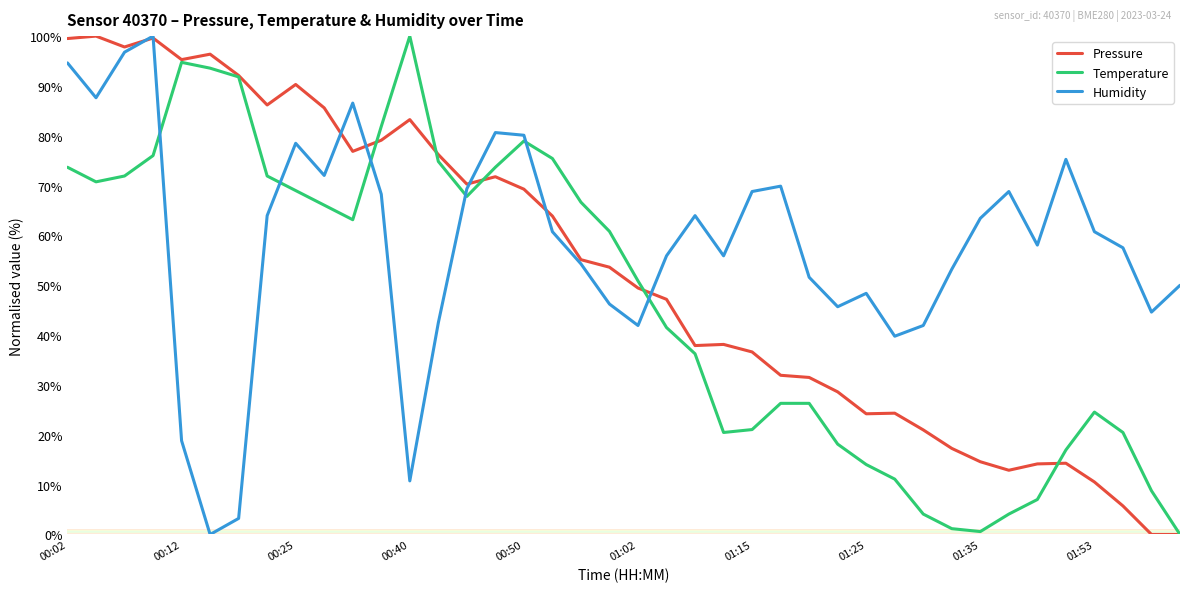

How many times do Temperature and Humidity cross each other?

6